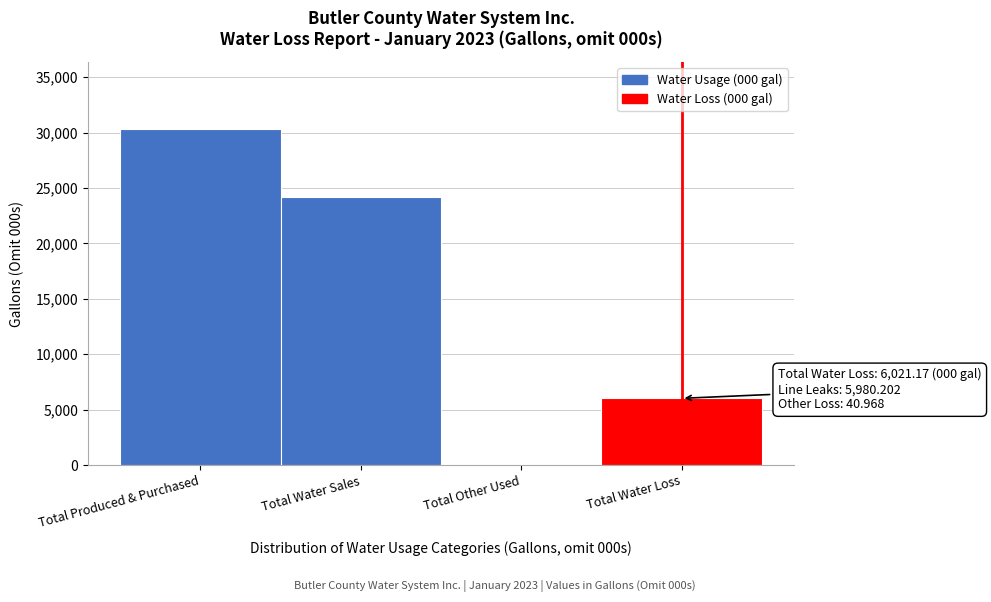

Reading right to left, transcribe all the data shown in this chart.

Total Water Loss=6021.2	Total Other Used=90.4	Total Water Sales=24185.5	Total Produced & Purchased=30297.0